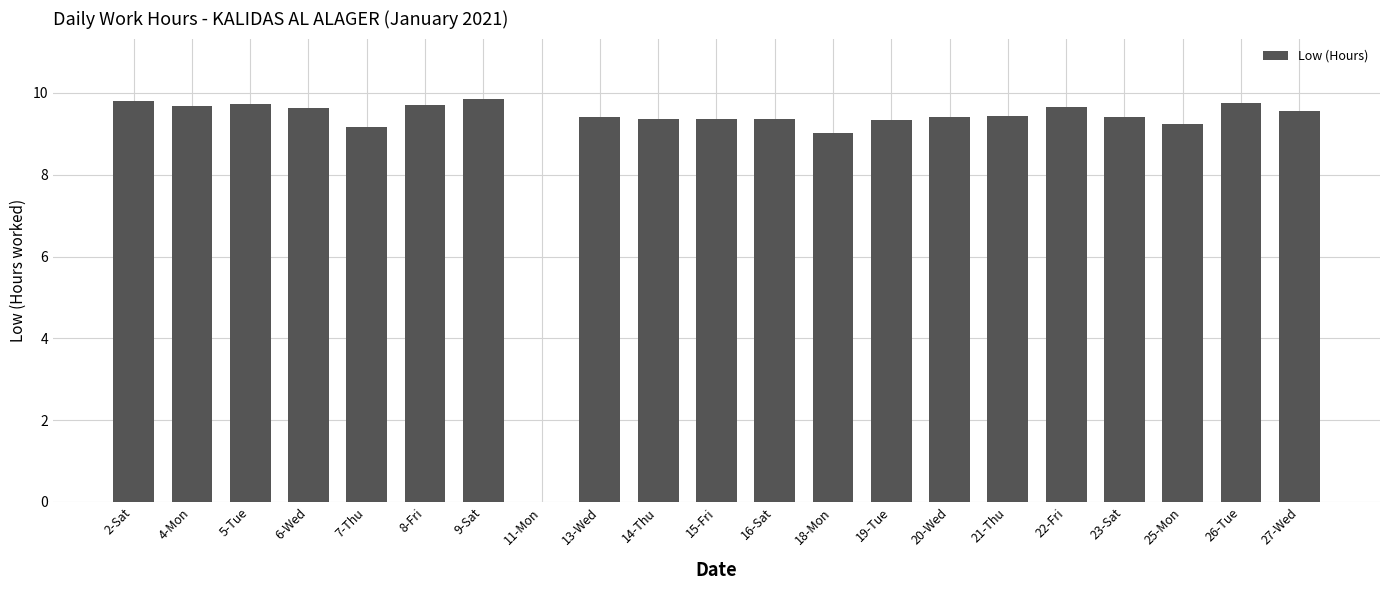

What is the sum of the values at 16-Sat and 21-Thu?

18.8